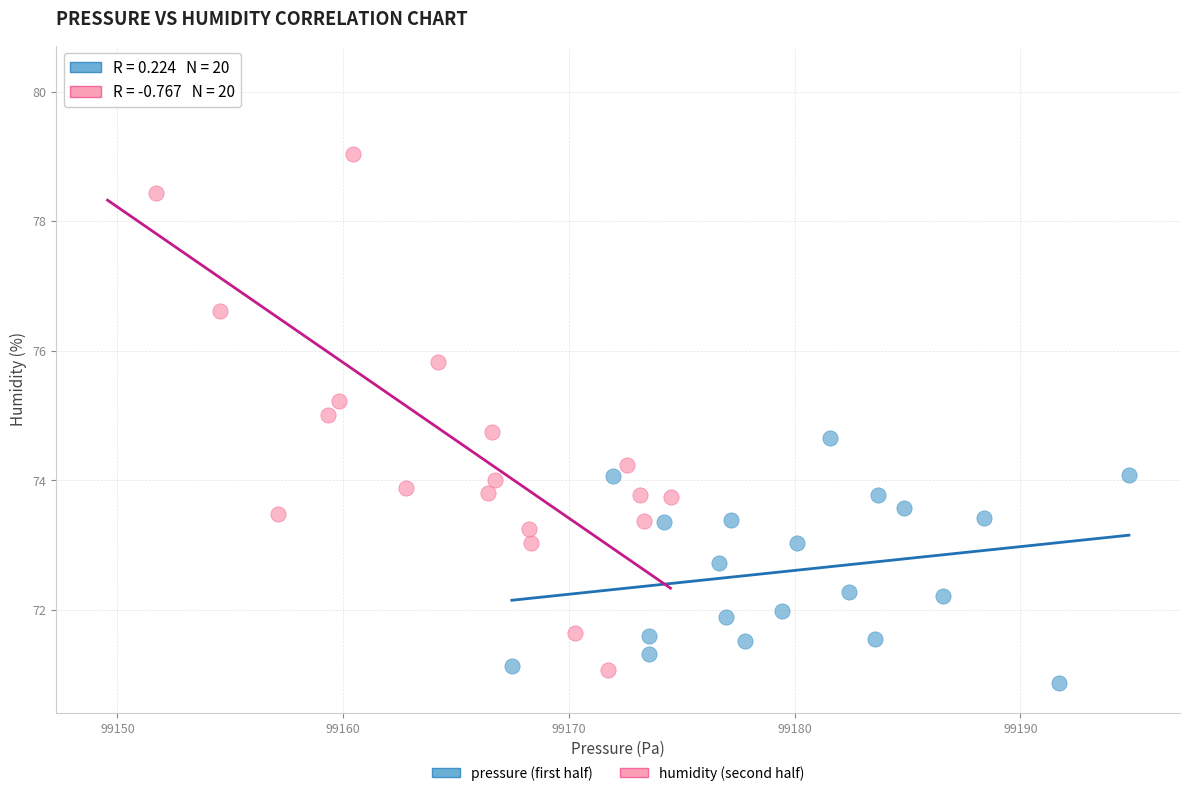

Which series reaches the maximum Y coordinate?

humidity (second half)